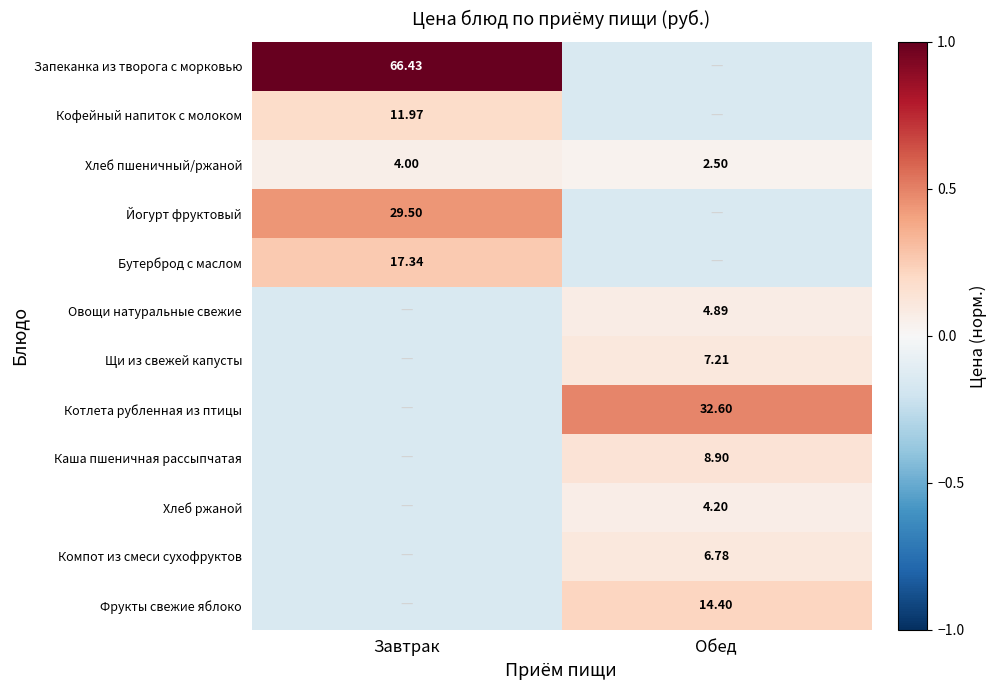

Is the value of Хлеб пшеничный/ржаной at Обед greater than the value of Котлета рубленная из птицы at Обед?

No